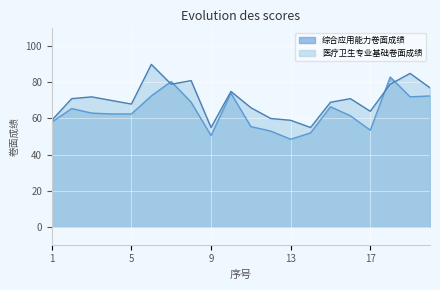

What is the maximum value for 综合应用能力卷面成绩?

83.0